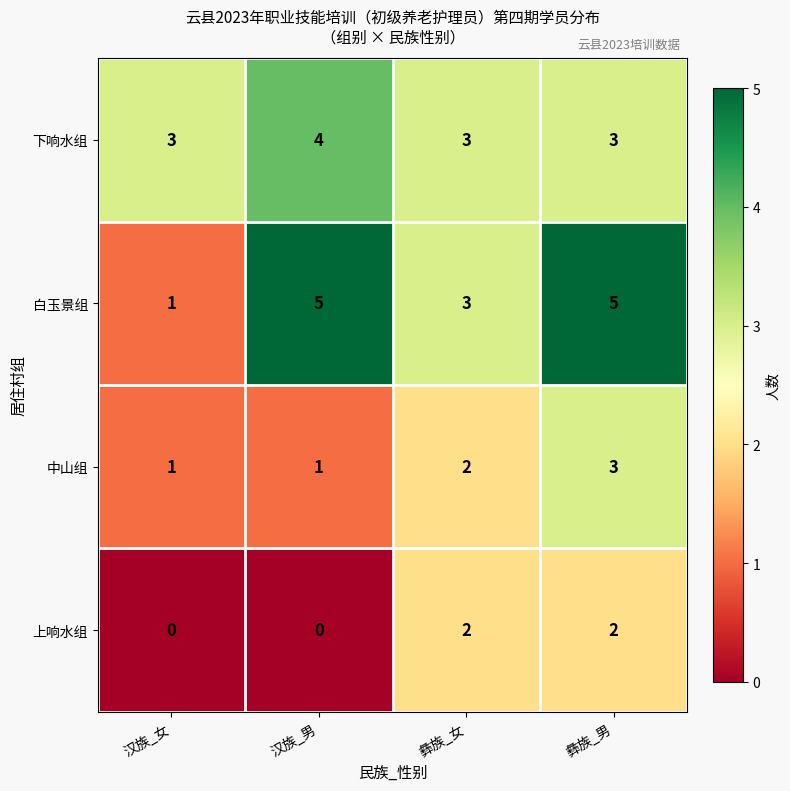

The value of 上响水组 at 彝族_女 is 3. True or false?

False